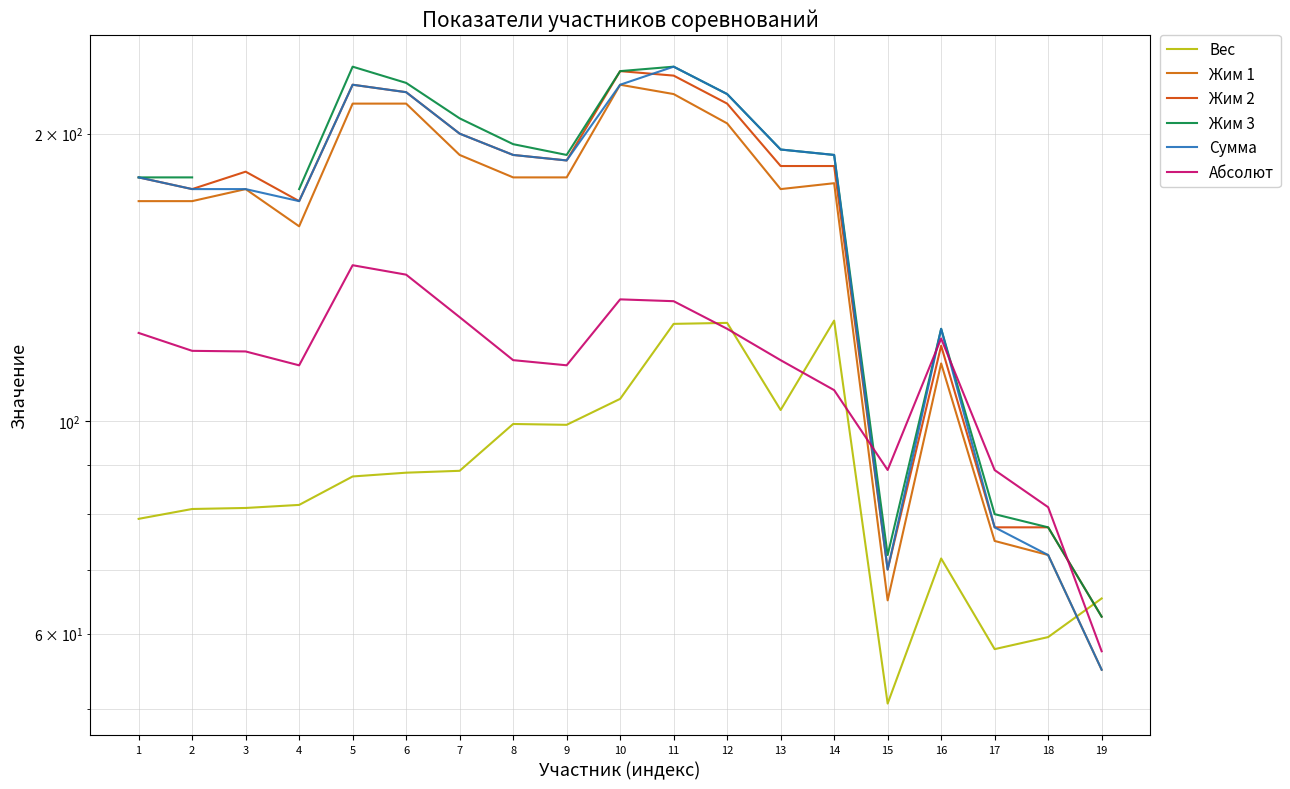

How many values in the Жим 1 series are below 175?

8